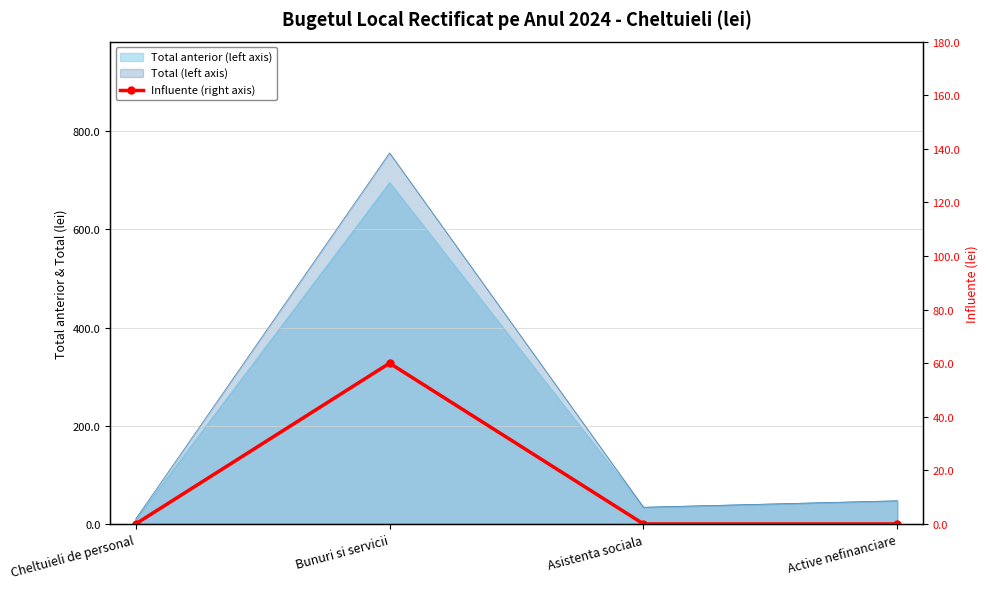

How many lines are shown in the chart?

1